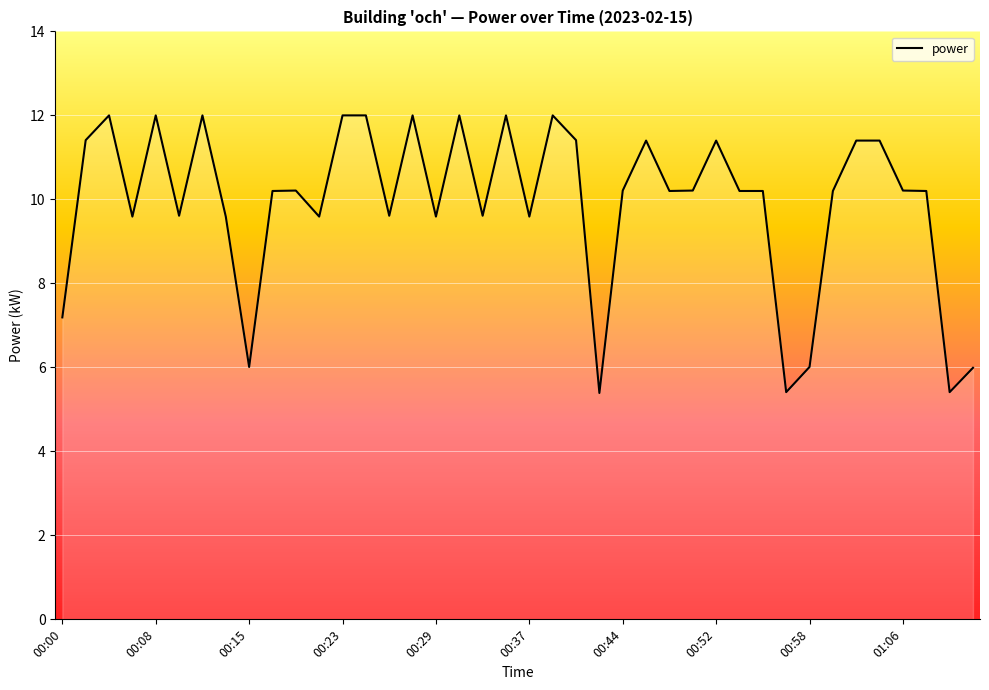

What is the difference between the maximum and minimum values?

6.6